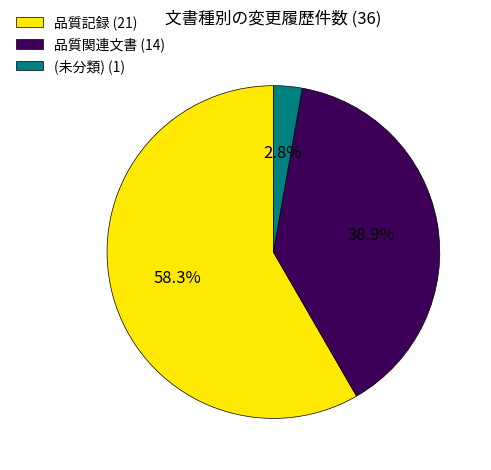

Rank the categories by value from highest to lowest.

品質記録 (21), 品質関連文書 (14), (未分類) (1)